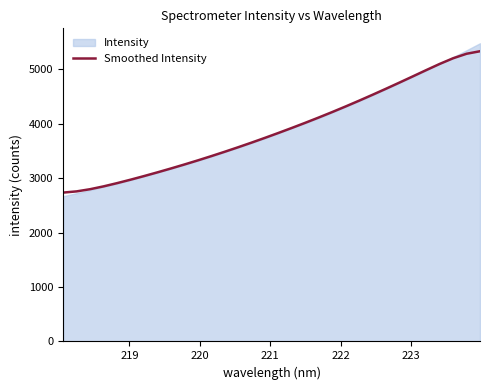

What is the minimum value for Smoothed Intensity?

2734.3